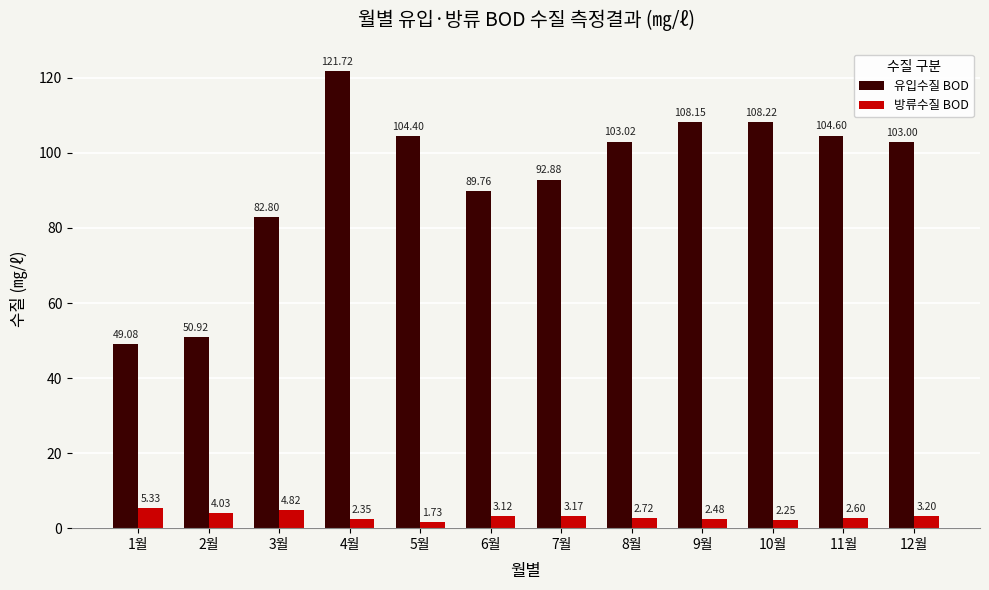

What is the maximum value shown in the chart?

121.7